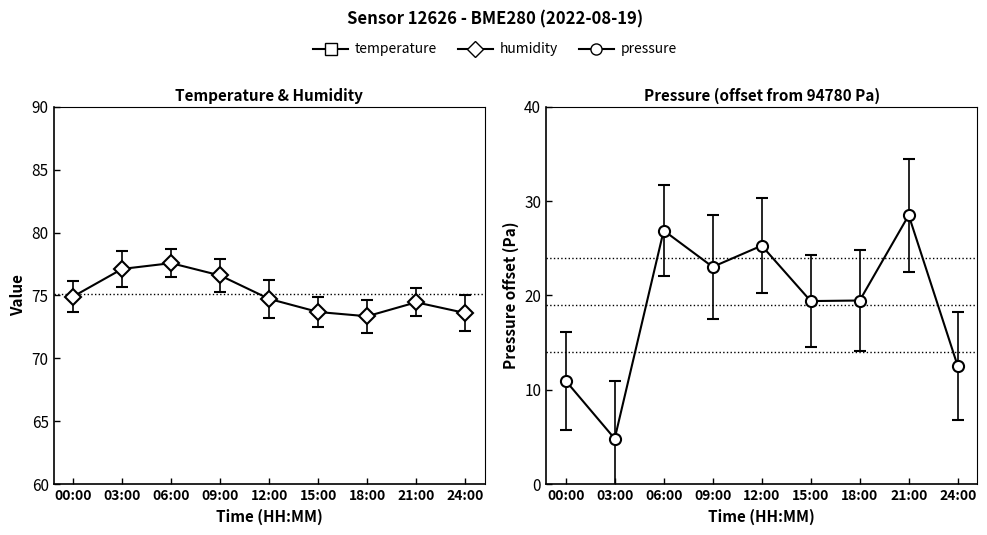

How many data points does each series have?

9